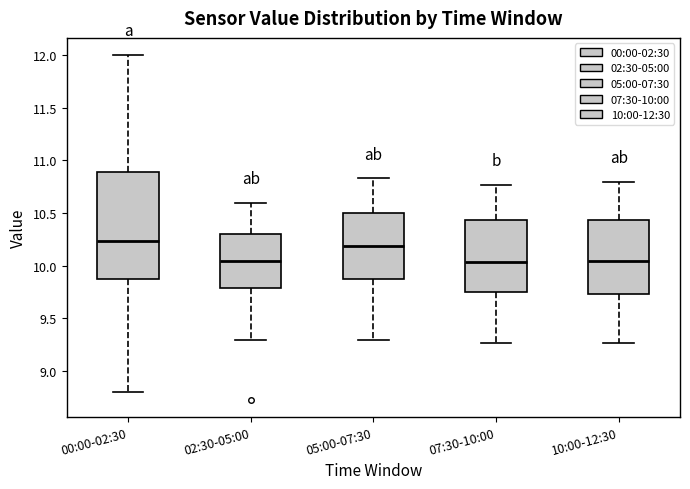

Where does the upper whisker of the box for 05:00-07:30 end on the y-axis? The values are not printed on the chart, so give them approximately, as read against the axis.

10.85